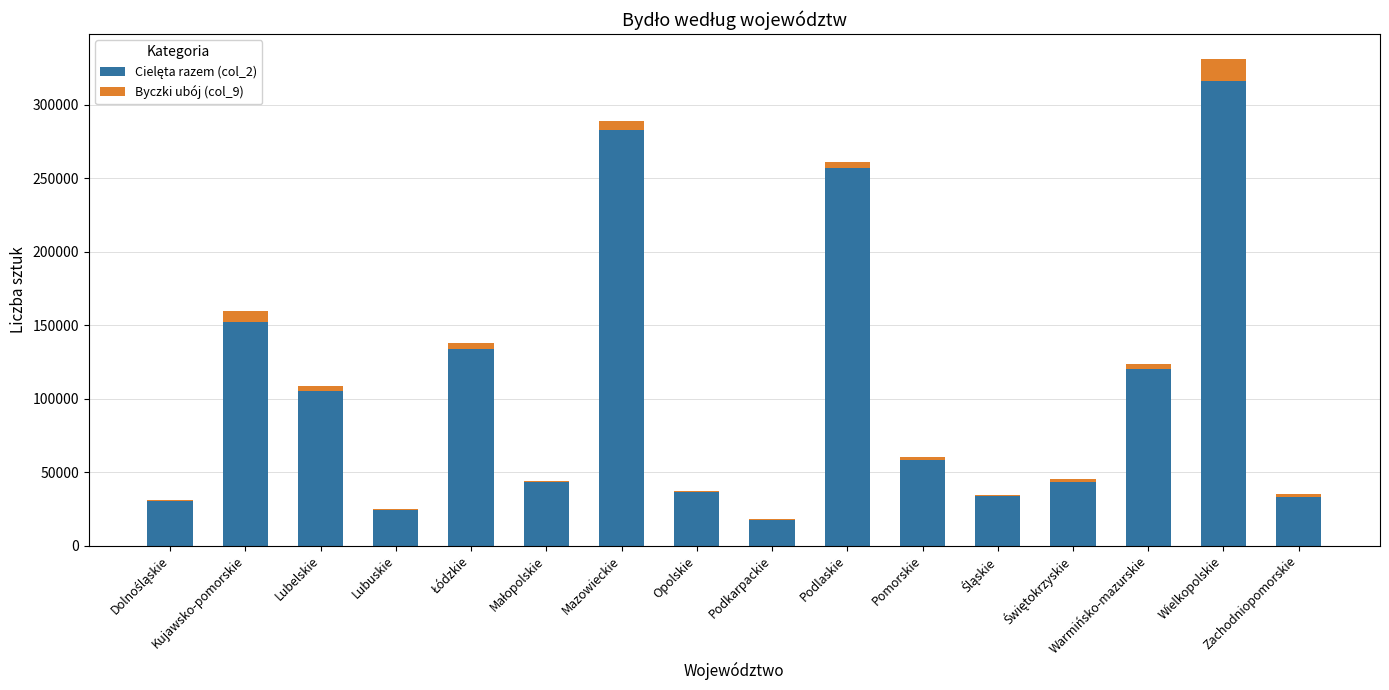

Which has a higher value, Świętokrzyskie or Małopolskie?

Małopolskie